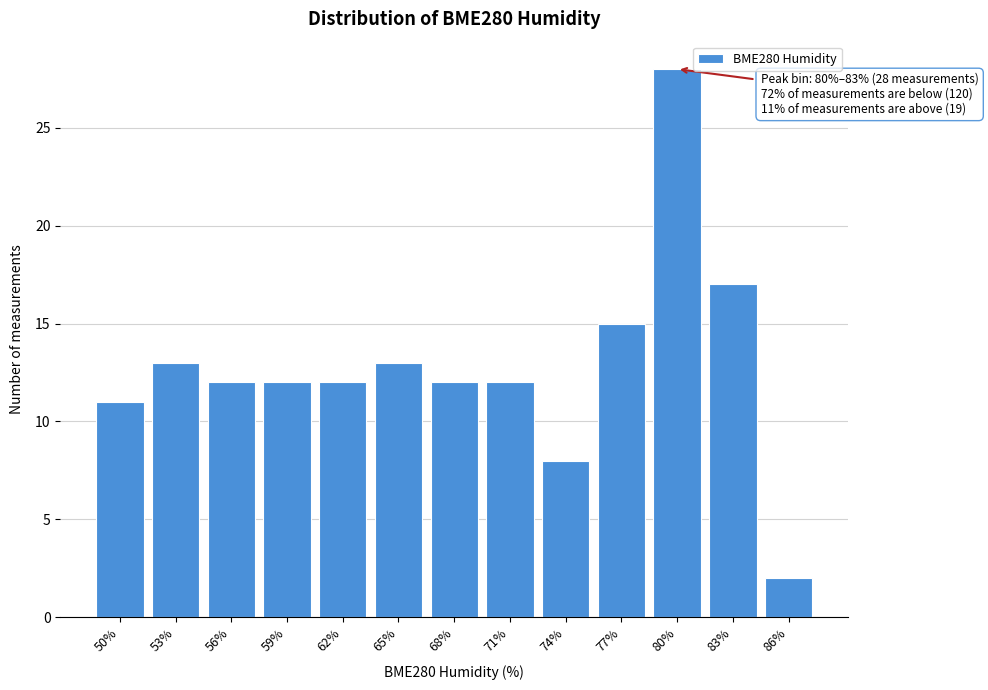

Reading left to right, what are all the values shown in this chart?

11	13	12	12	12	13	12	12	8	15	28	17	2